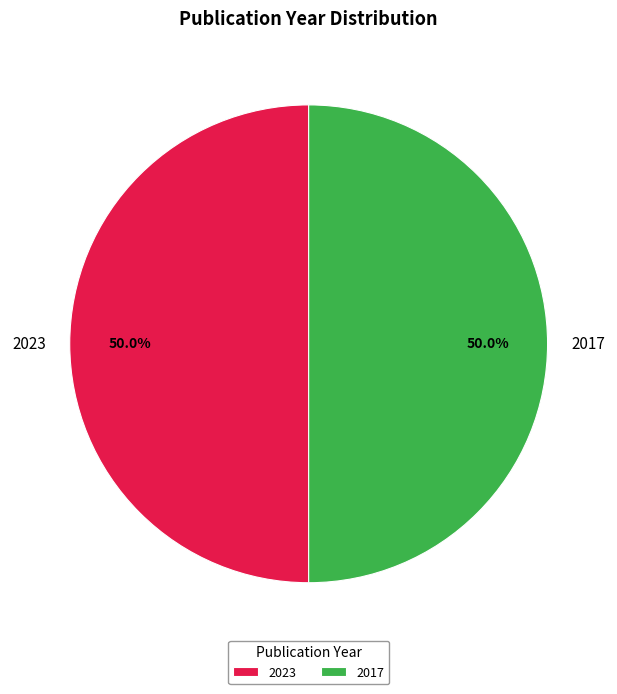

Combined, what portion of the pie is 2023 and 2017?

100.0%